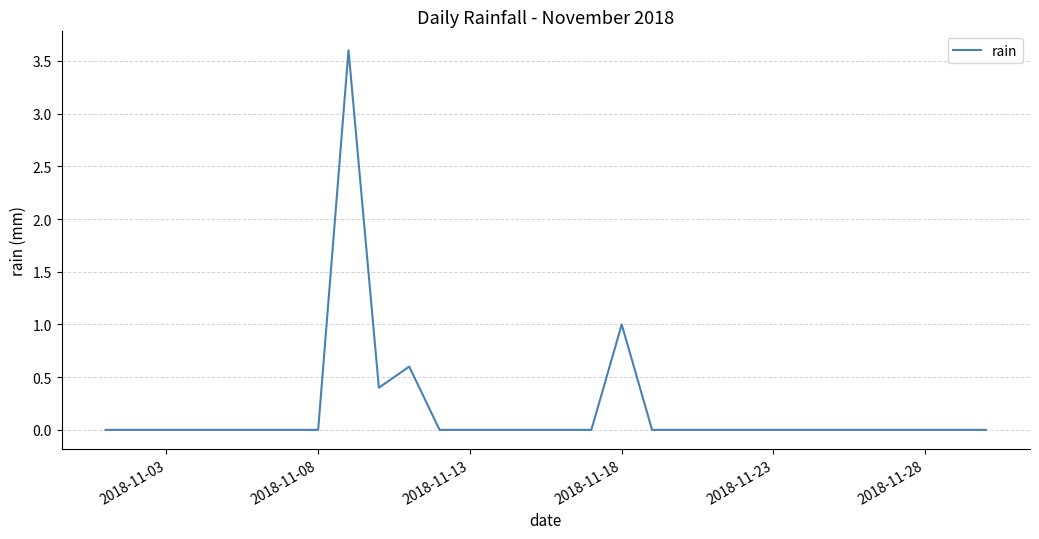

What is the sum of all values?

5.6